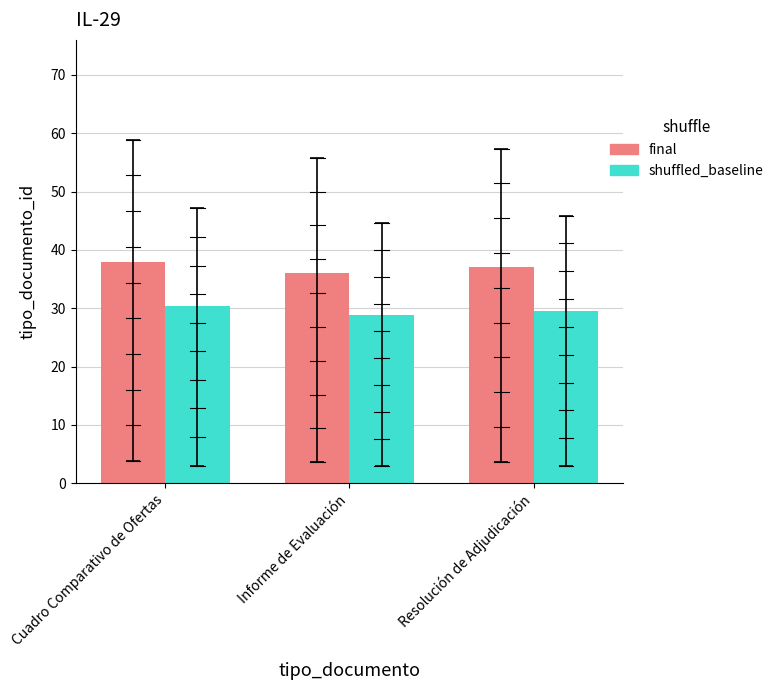

List the series in order of their overall mean, lowest first.

shuffled_baseline, final